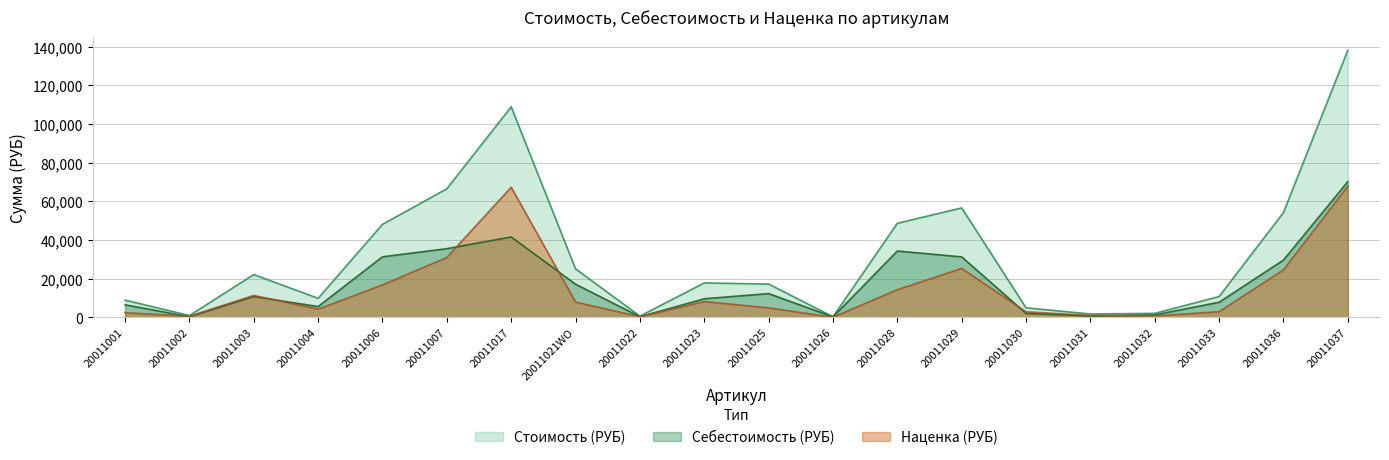

What is the total value across all series at 20011021WO?

50233.4